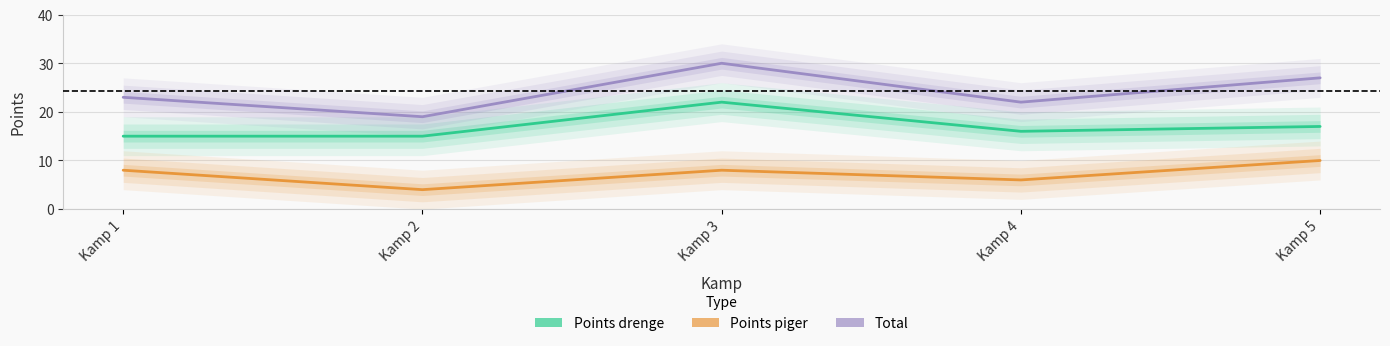

What are all the series names shown in the legend?

Points drenge, Points piger, Total